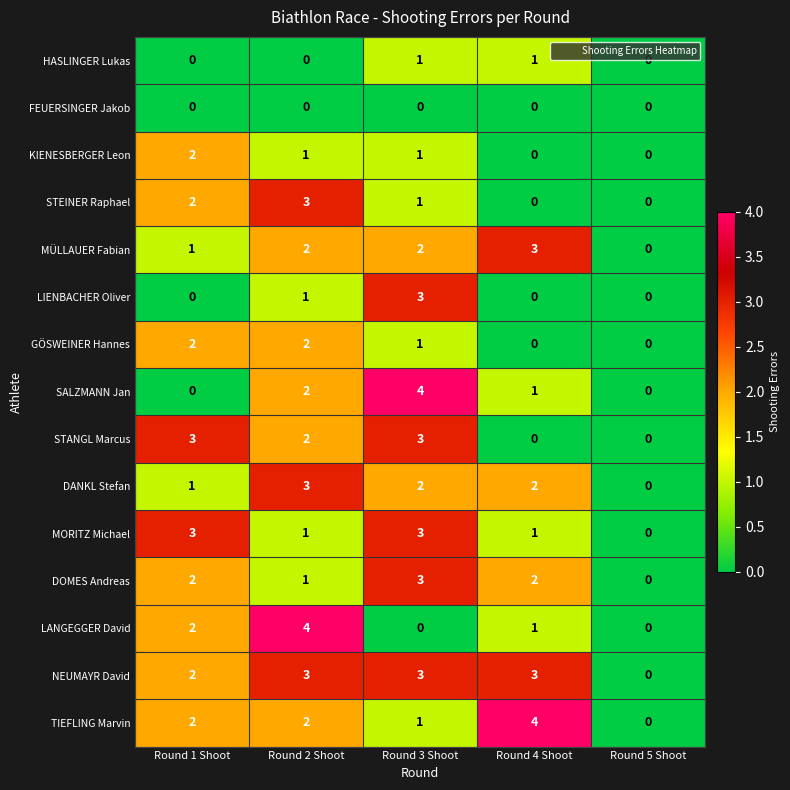

What is the difference between the highest and lowest values at Round 1 Shoot?

3